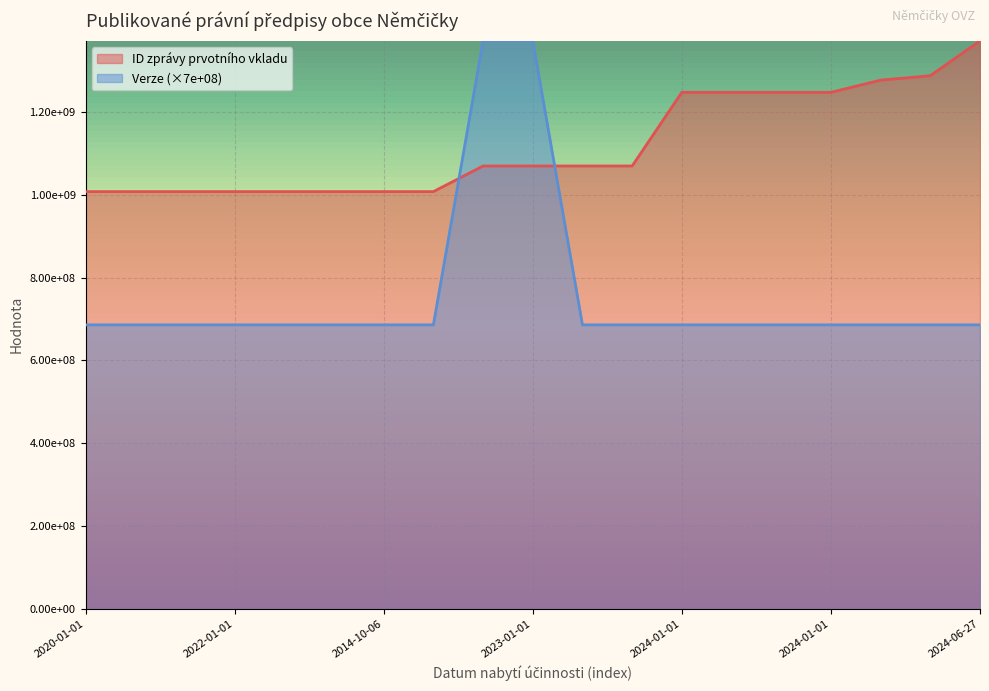

What are all the series names shown in the legend?

ID zprávy prvotního vkladu, Verze (×7e+08)